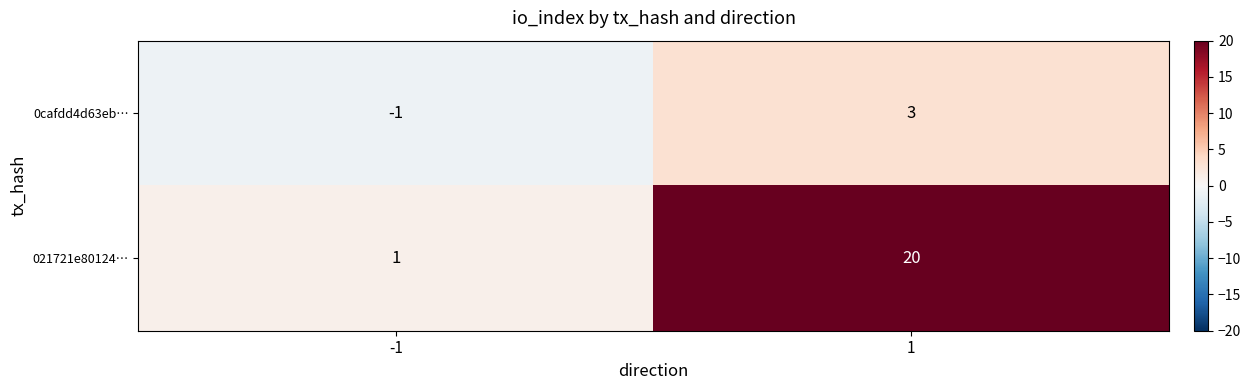

Reading left to right, transcribe all the data shown in this chart.

0cafdd4d63eb…: -1=-1	1=3
021721e80124…: -1=1	1=20